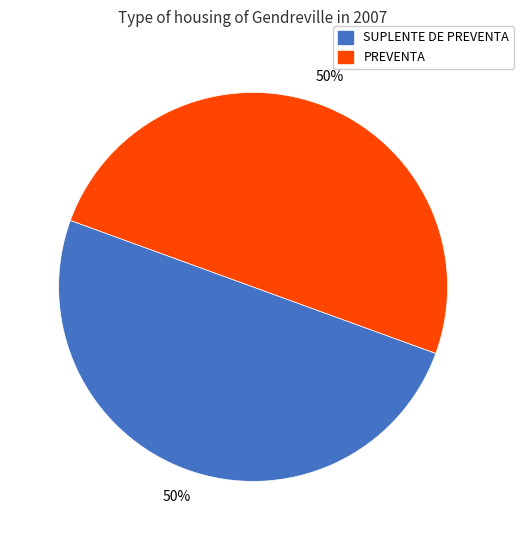

To the nearest percent, what is the average slice percentage?

50%